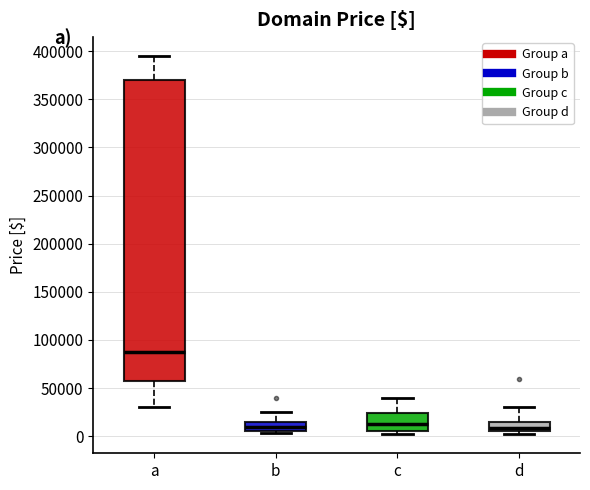

Where is the upper edge of the box for b on the y-axis? The values are not printed on the chart, so give them approximately, as read against the axis.

15000